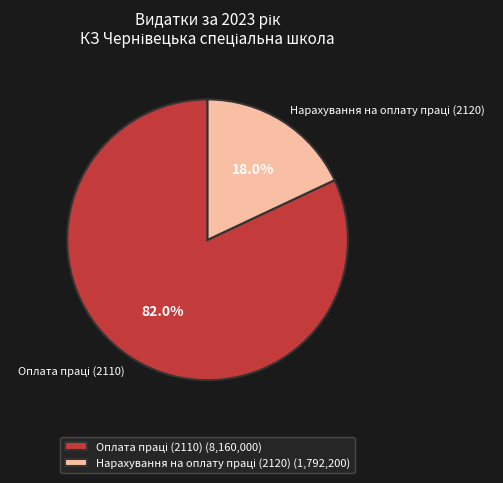

Is there any slice that represents more than half of the pie?

Yes